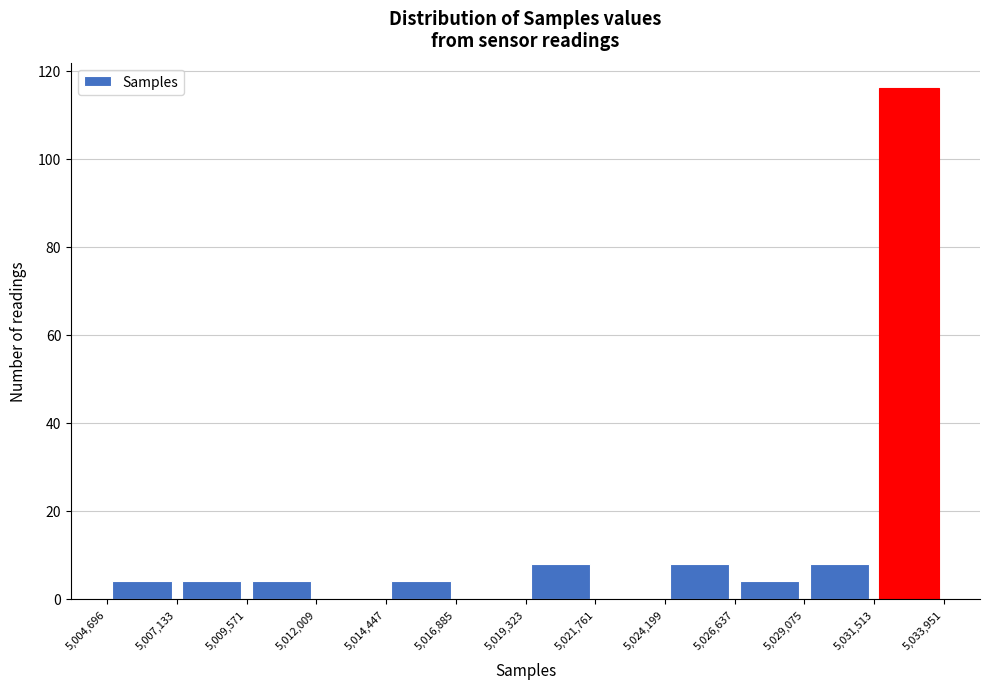

Reading left to right, transcribe this chart: for each bar, give the range it covers on the x-axis and its height. The values are not printed on the chart, so give them approximately, as read against the axis.

5,004,696 to 5,007,133: 4
5,007,133 to 5,009,571: 4
5,009,571 to 5,012,009: 4
5,012,009 to 5,014,447: 0
5,014,447 to 5,016,885: 4
5,016,885 to 5,019,323: 0
5,019,323 to 5,021,761: 8
5,021,761 to 5,024,199: 0
5,024,199 to 5,026,637: 8
5,026,637 to 5,029,075: 4
5,029,075 to 5,031,513: 8
5,031,513 to 5,033,951: 116